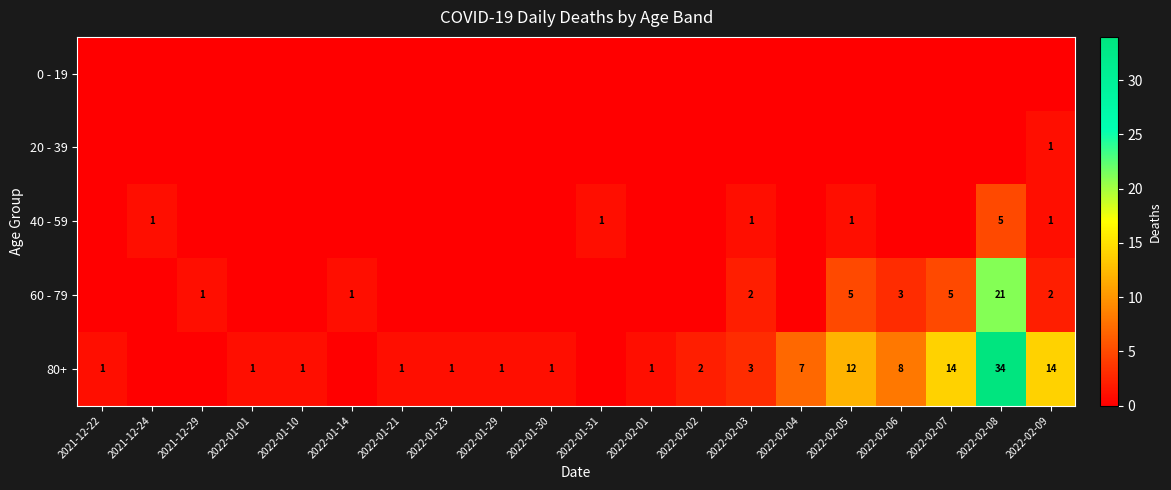

Is the value of 60 - 79 at 2022-02-08 greater than the value of 20 - 39 at 2022-02-09?

Yes